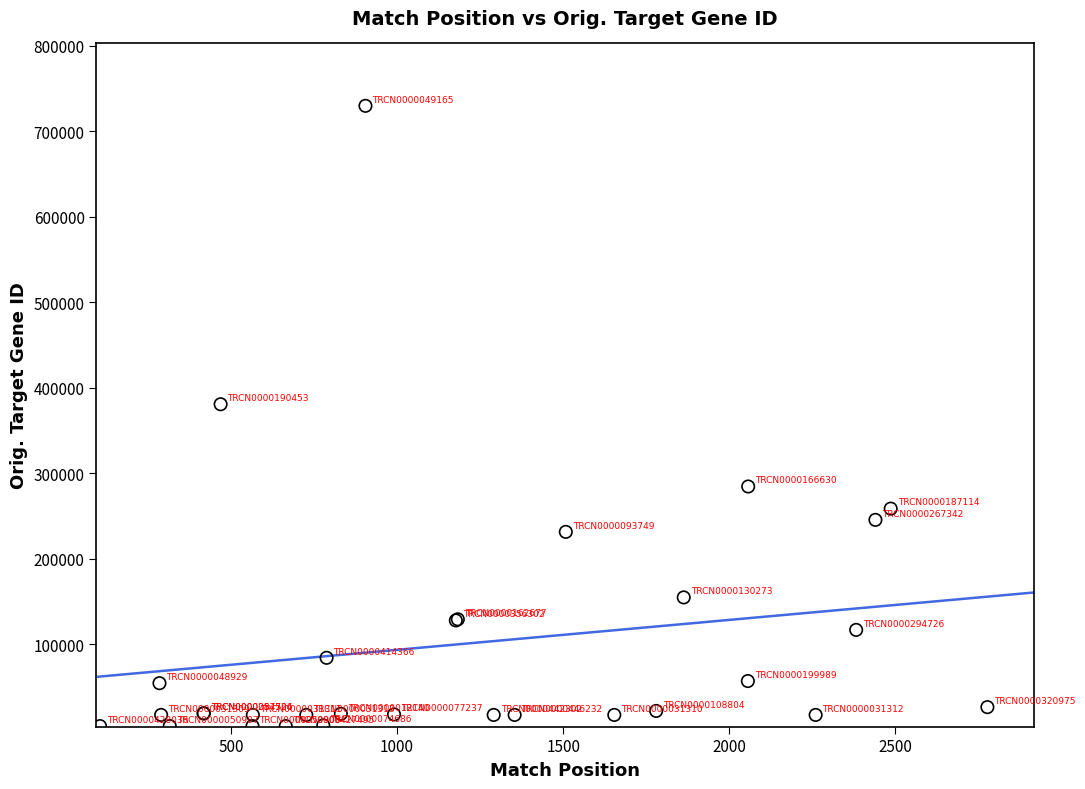

What Y value in the scatter plot is closest to 366966?

380686